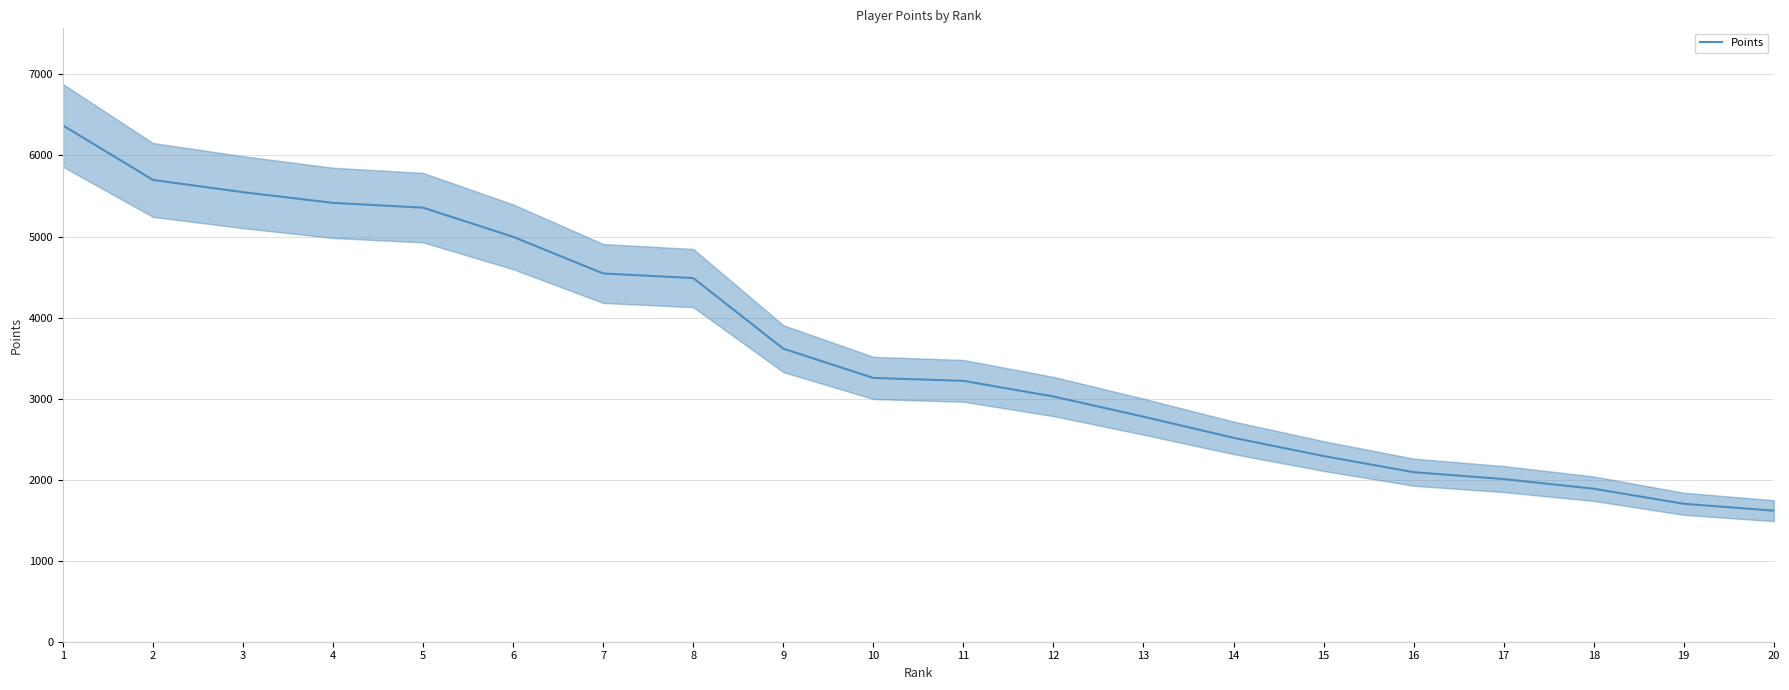

True or false: the data has more than 0 interior local peaks.

False